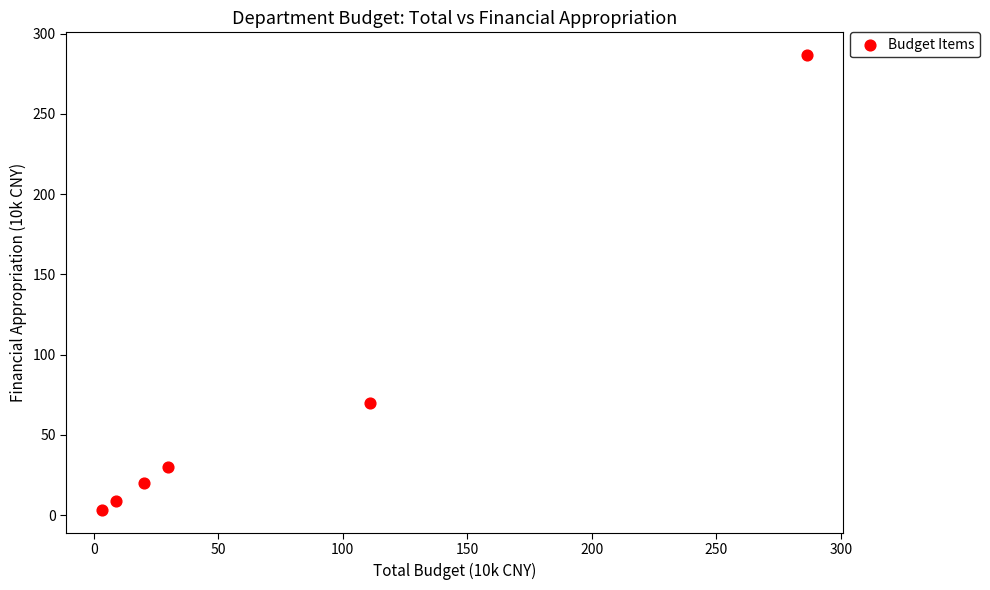

What Y value in the scatter plot is closest to 144?

70.0